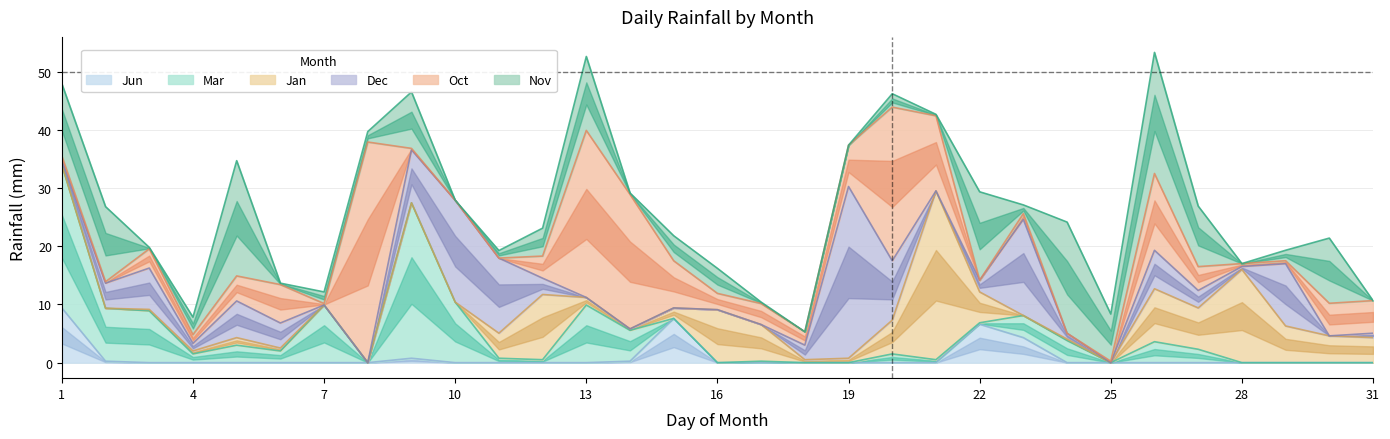

Does the chart have visible grid lines?

Yes